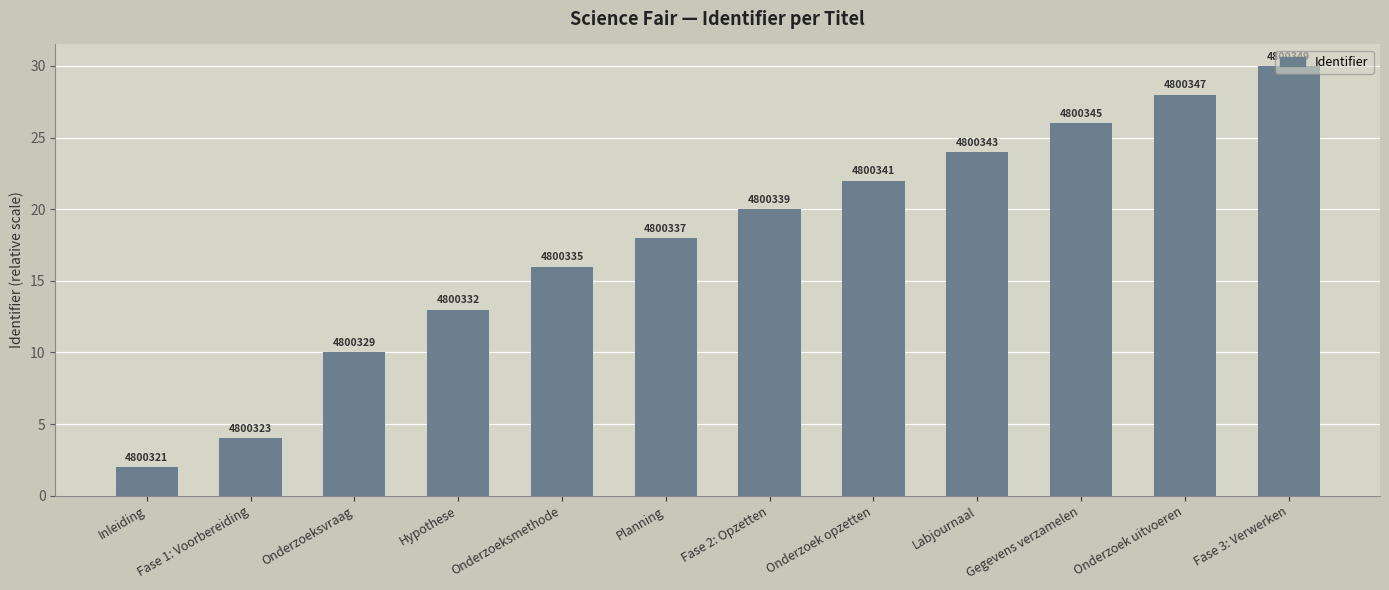

At which label does the data first exceed 20?

Onderzoek opzetten